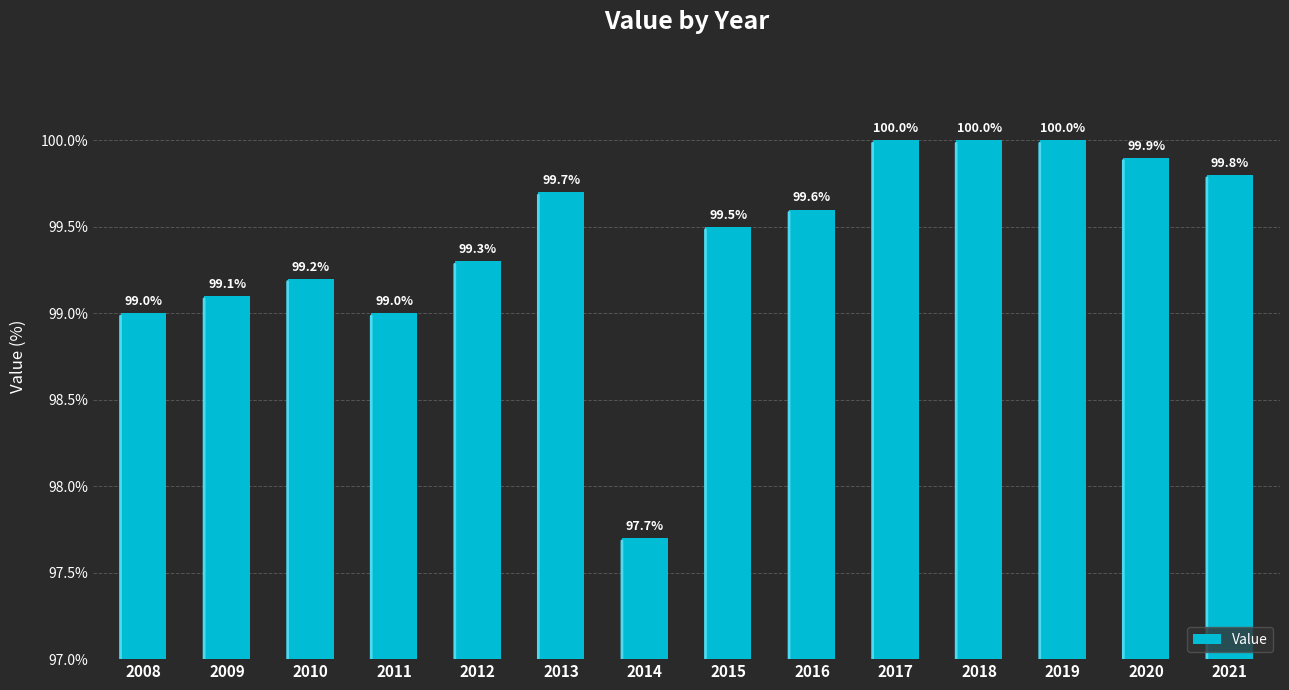

What is the difference between the second highest and second lowest values?

1.0